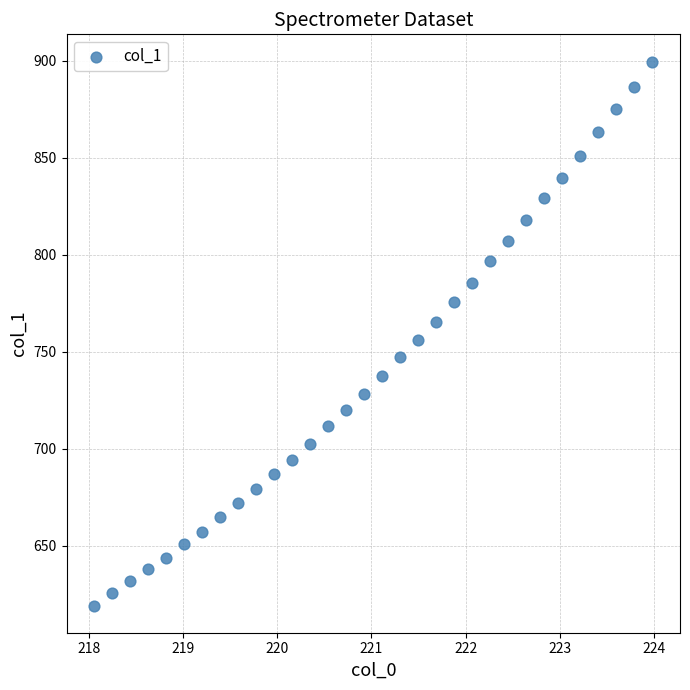

What is the range of X values (max minus min)?

5.9